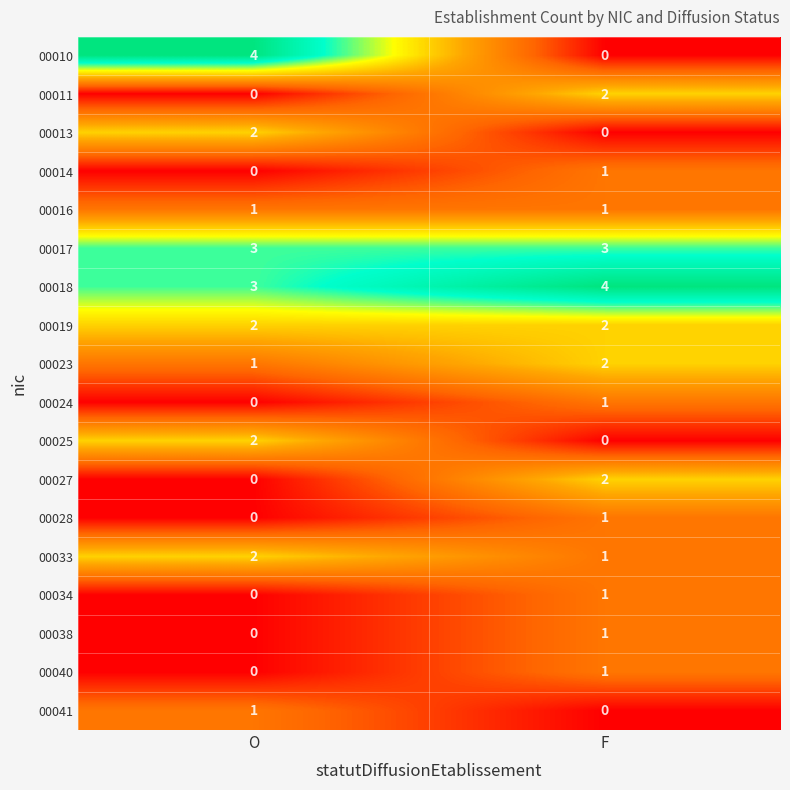

What is the total value across all series at O?

21